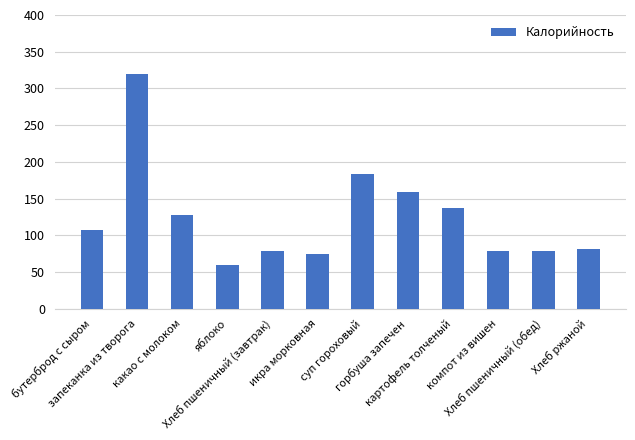

What position from the right is картофель толченый?

4